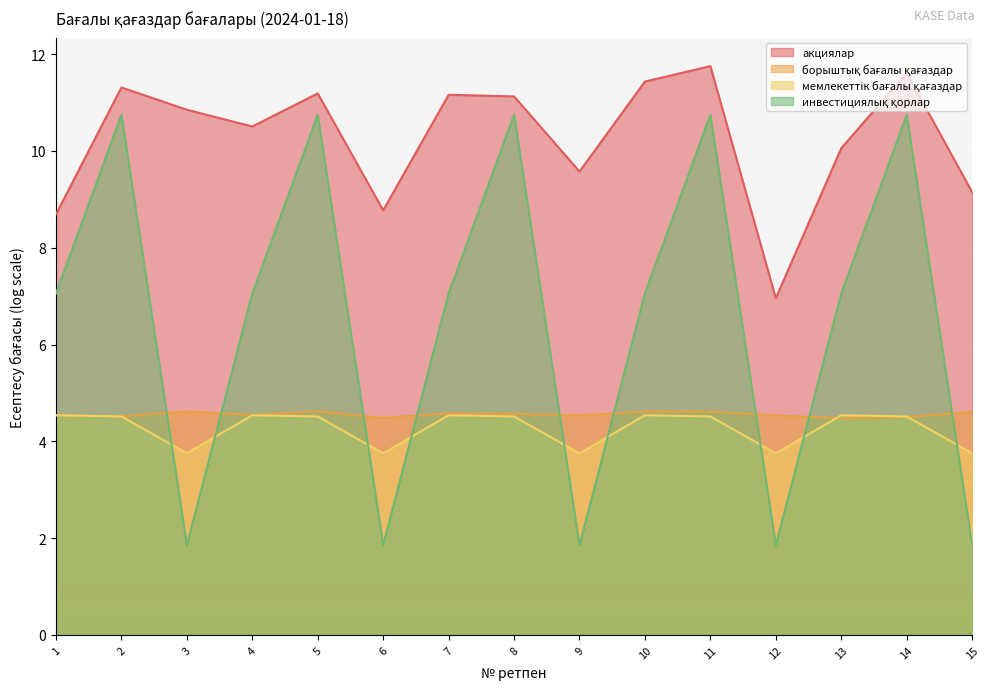

Where is the first local minimum for борыштық бағалы қағаздар?

2